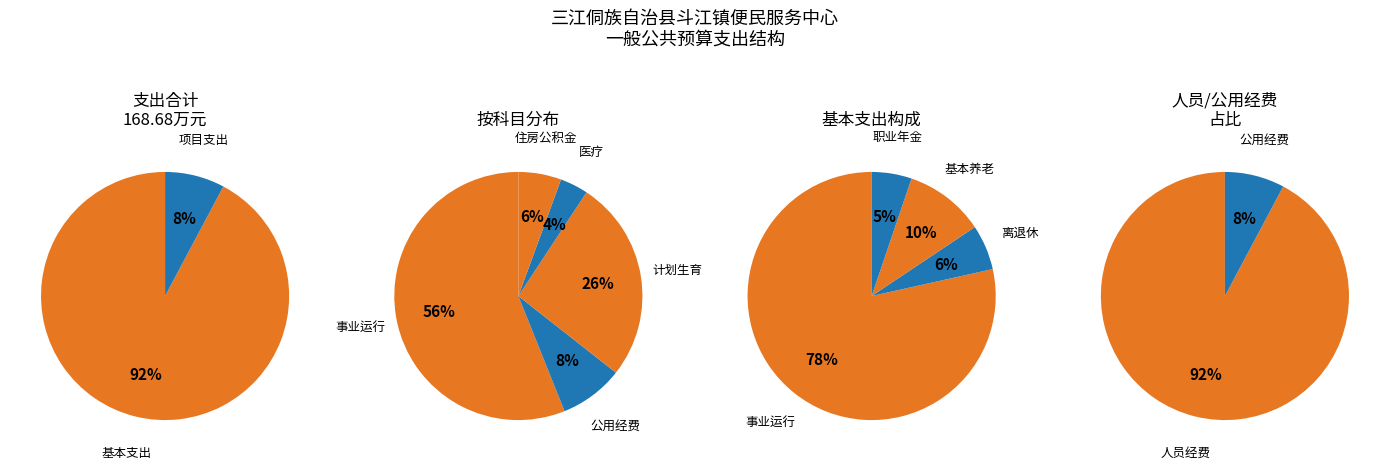

What is the smallest slice in the pie chart?

事业单位医疗